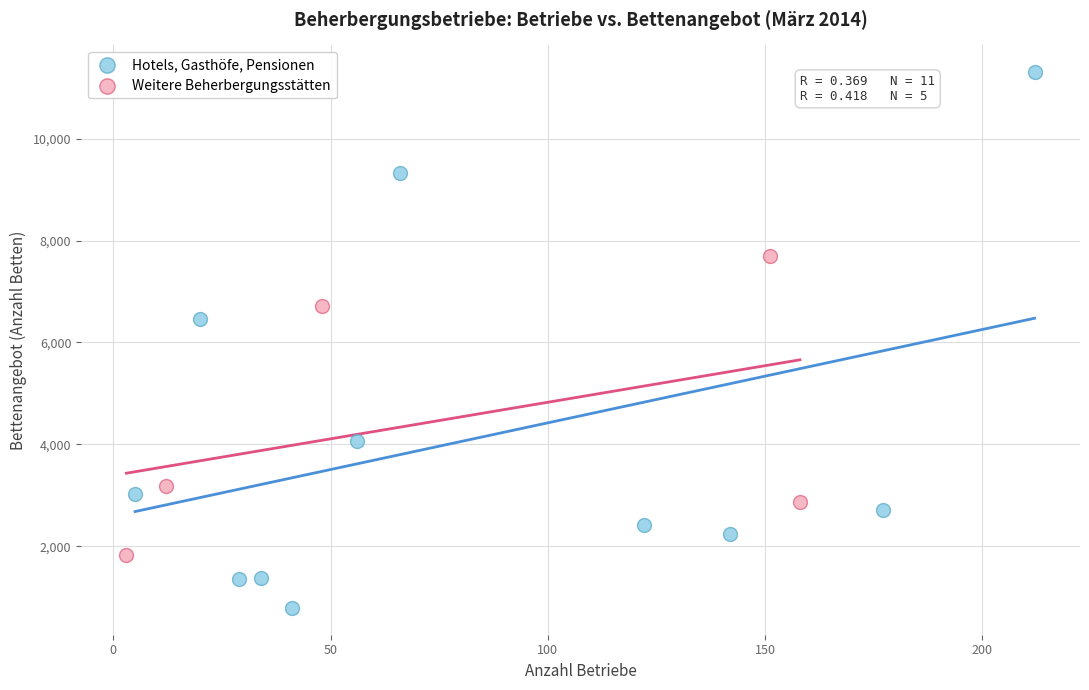

Which series reaches the minimum Y coordinate?

Hotels, Gasthöfe, Pensionen